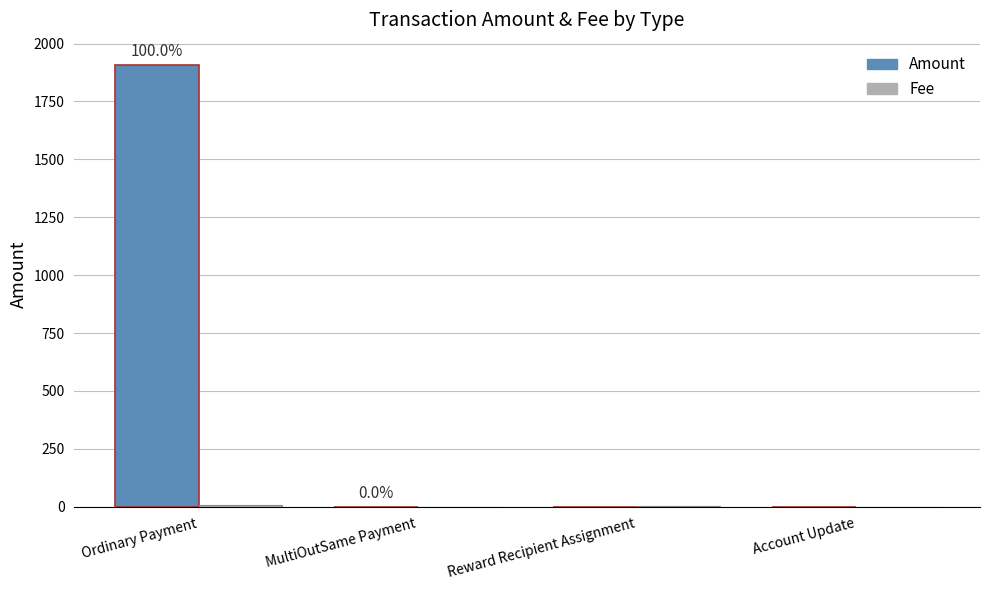

Which series has the largest total across all categories?

Amount